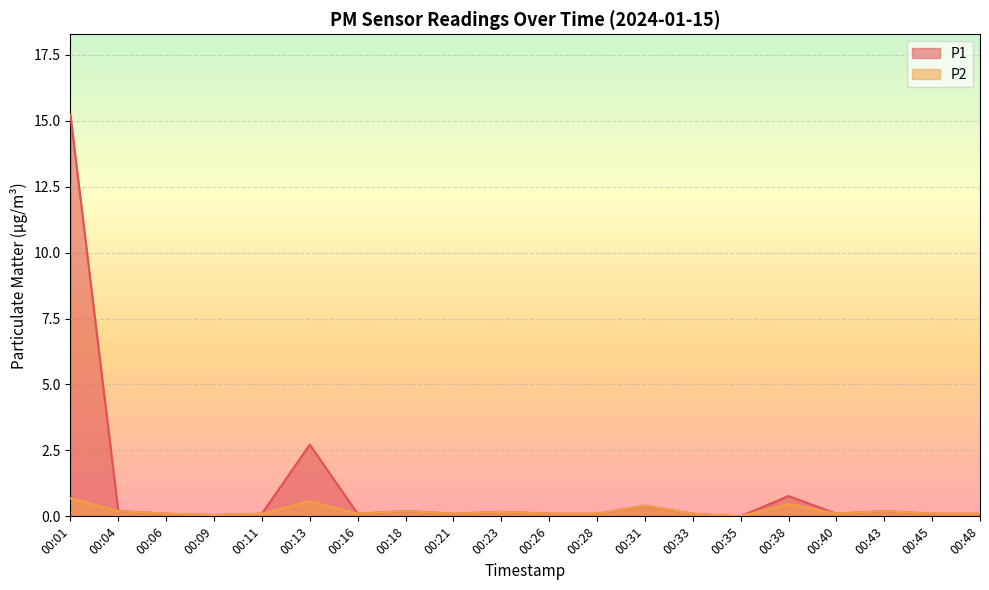

What is the value of the P1 point at the 5th from the left?

0.1